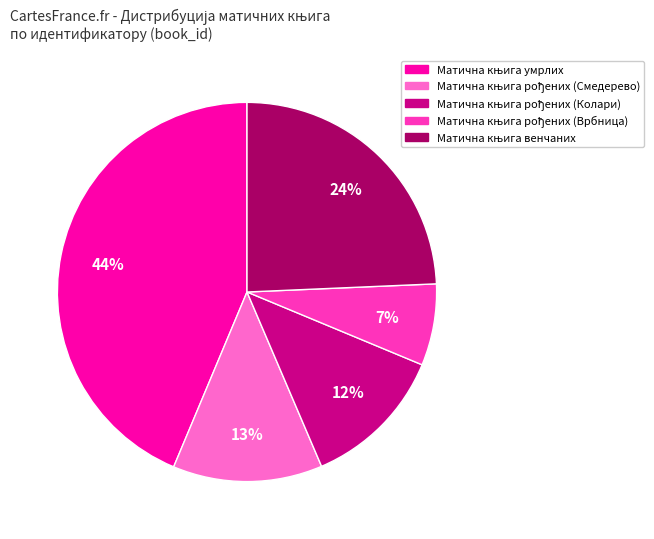

To the nearest percent, what is the average slice percentage?

20%